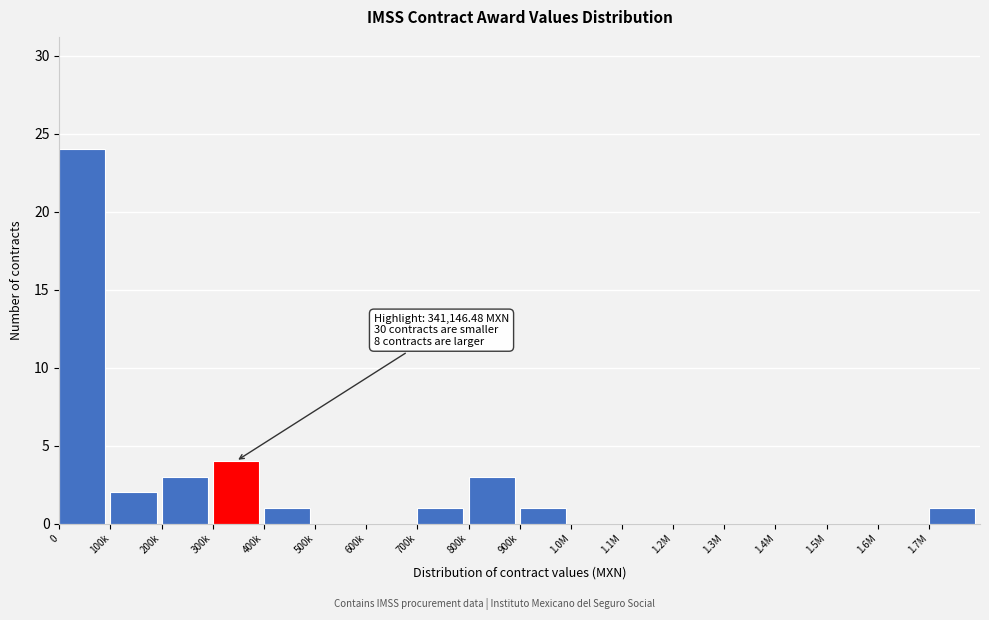

Reading right to left, what are all the values shown in this chart?

1.7M=1	1.6M=0	1.5M=0	1.4M=0	1.3M=0	1.2M=0	1.1M=0	1.0M=0	900k=1	800k=3	700k=1	600k=0	500k=0	400k=1	300k=4	200k=3	100k=2	0=24